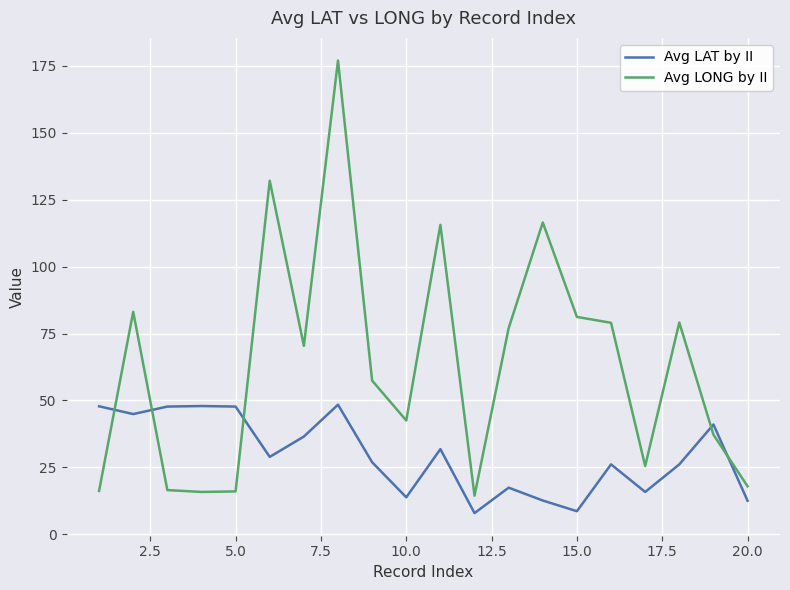

What is the greatest value displayed?

177.0